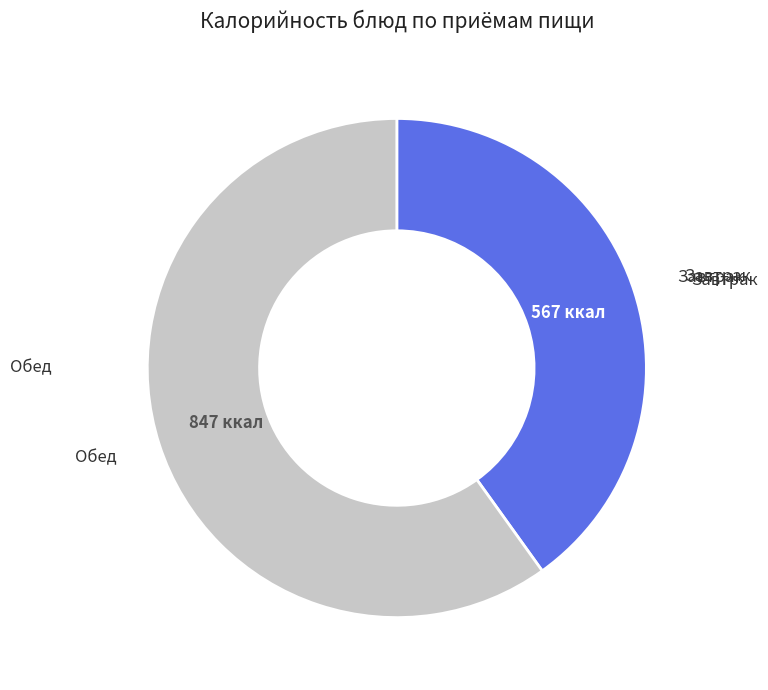

Does any single category account for the majority?

Yes